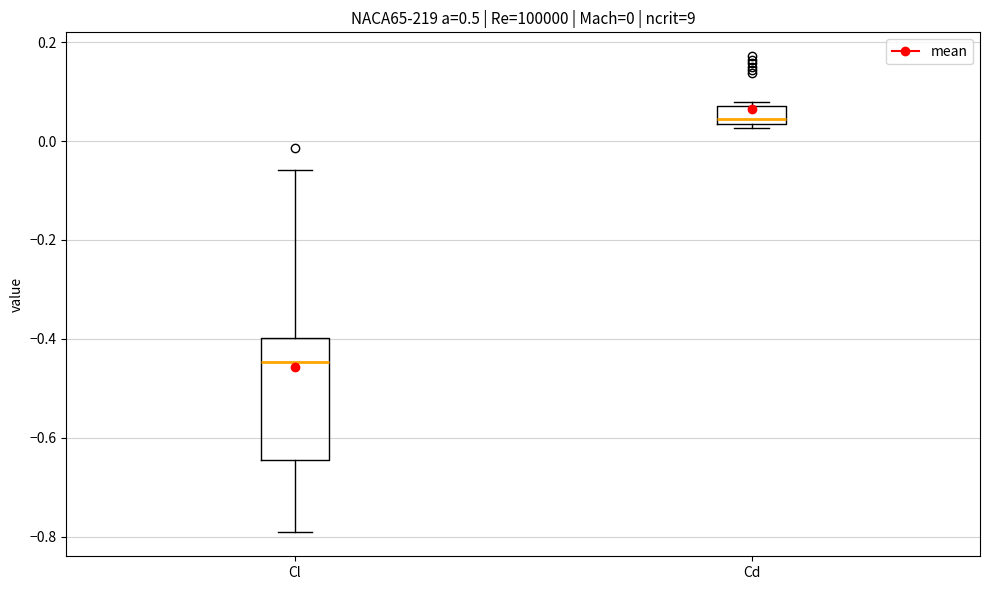

Which box has the highest median line?

Cd